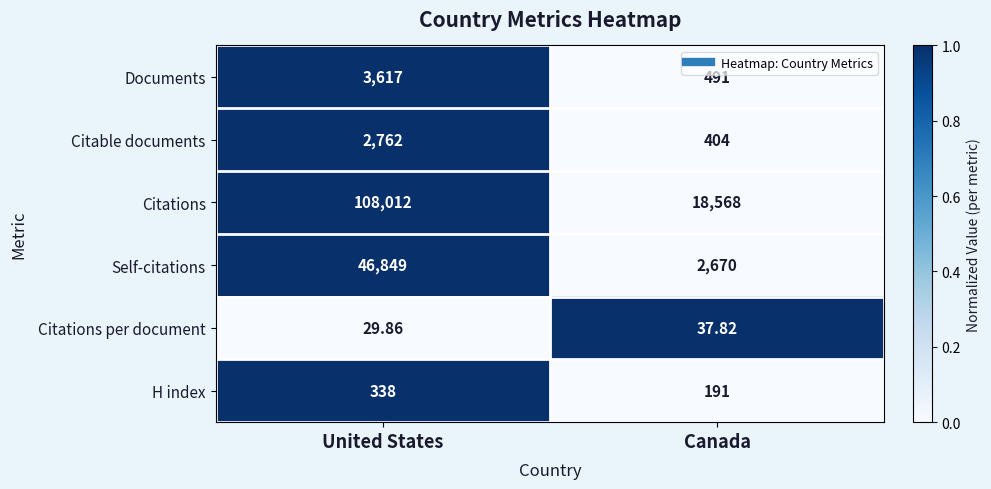

List the series in order of their peak value, highest first.

Citations, Self-citations, Documents, Citable documents, H index, Citations per document